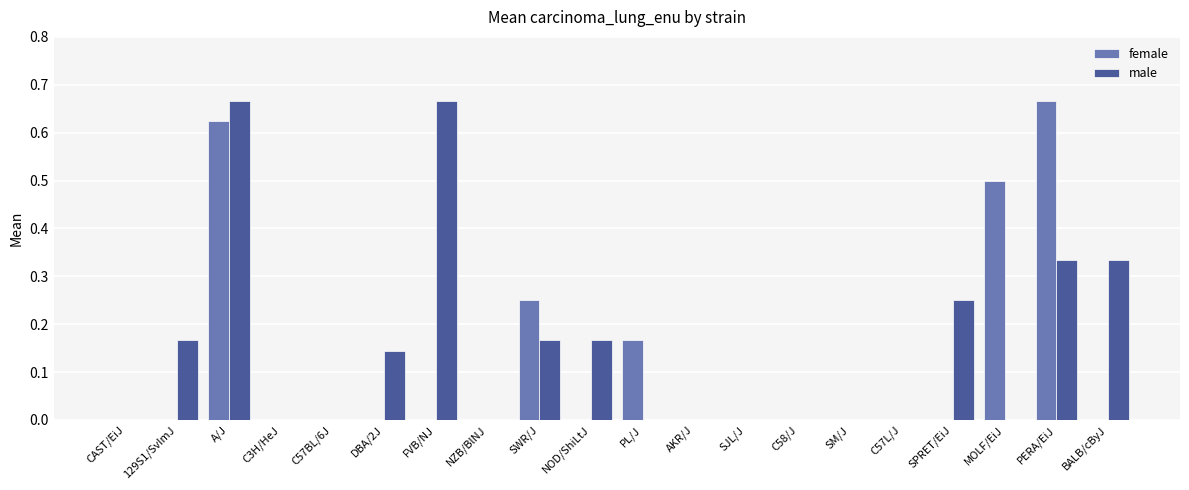

How many data points does each series have?

20